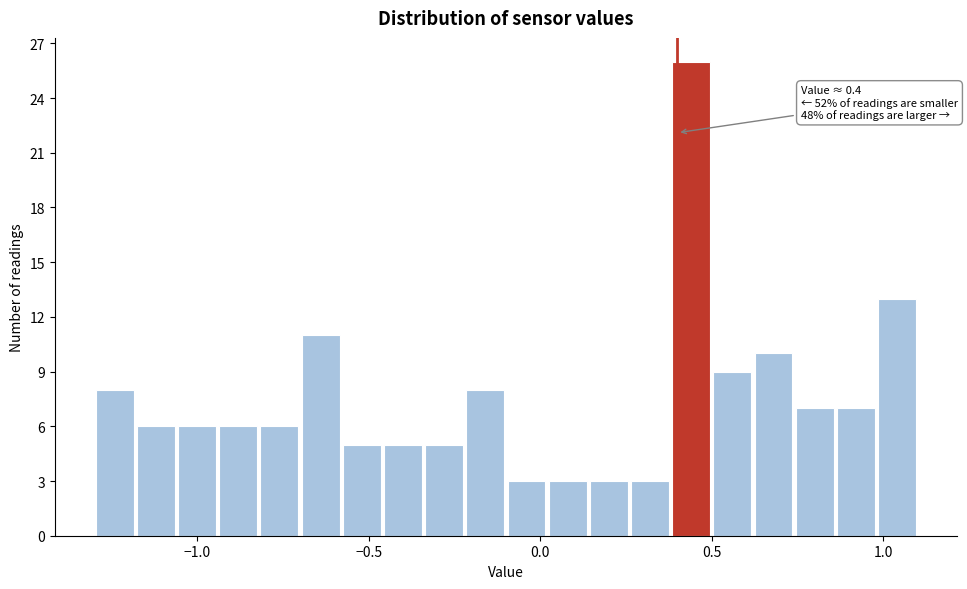

Read against the x-axis, roughly where is the centre of the tallest bar?

0.45